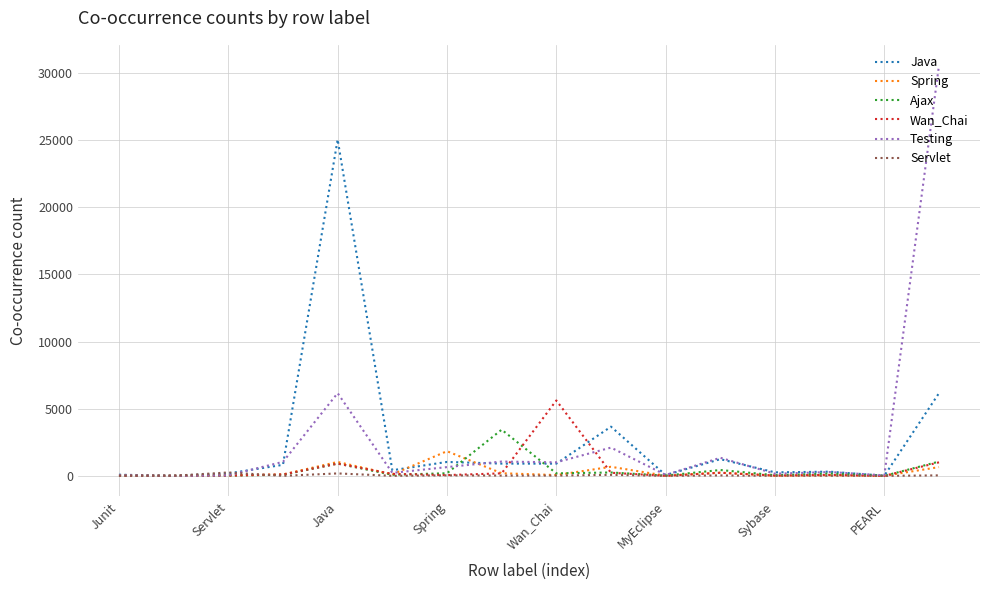

What is the maximum value shown in the chart?

30576